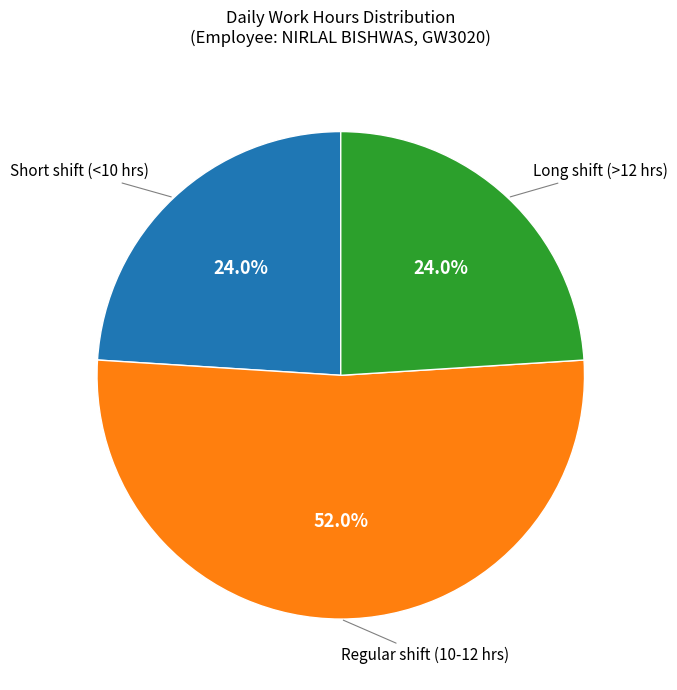

Is there a majority slice in this chart?

Yes